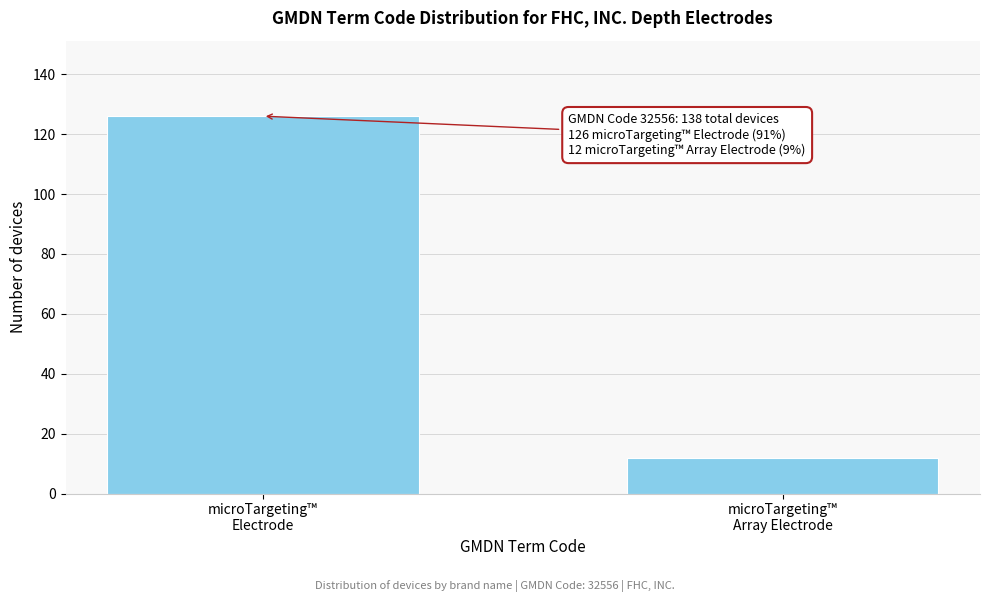

Reading left to right, list all the values displayed in this chart.

126	12